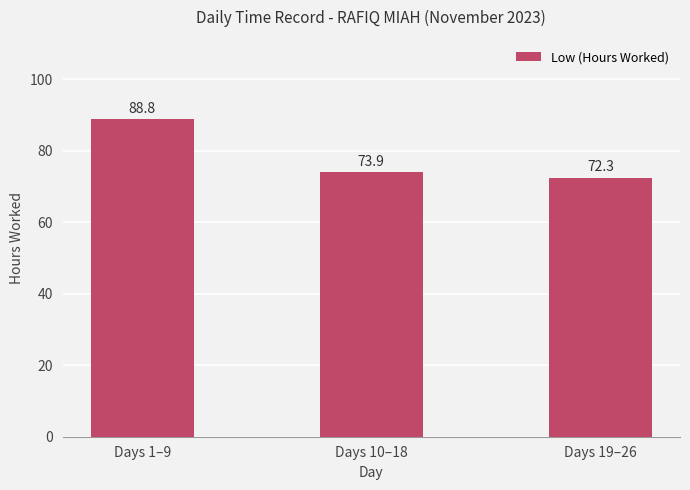

What is the average value?

78.3